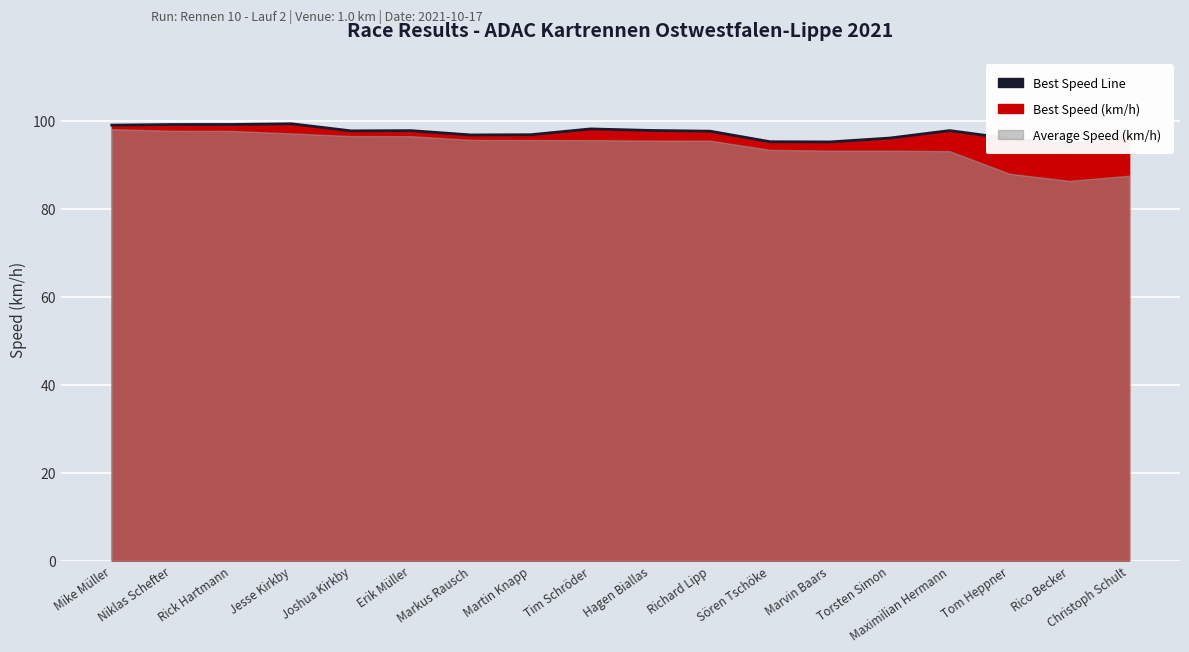

The chart shows a value of 96.7 at Christoph Schult. True or false?

True